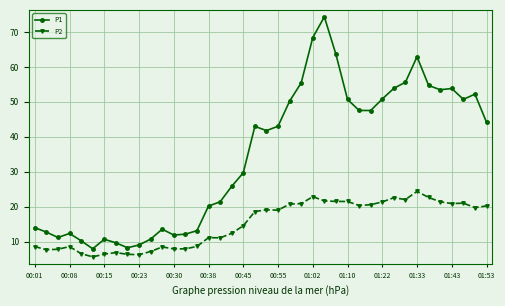

True or false: P1 and P2 cross at least once.

False